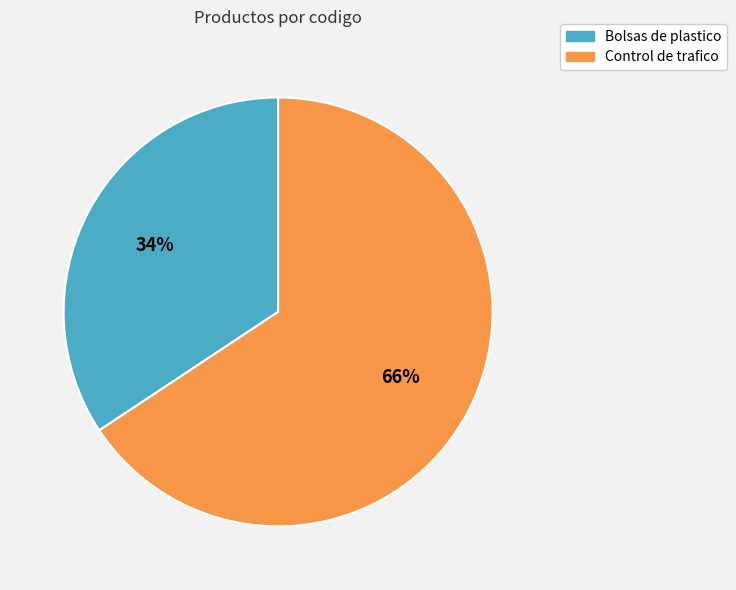

Is the sum of Control de trafico and Bolsas de plastico greater than half?

Yes